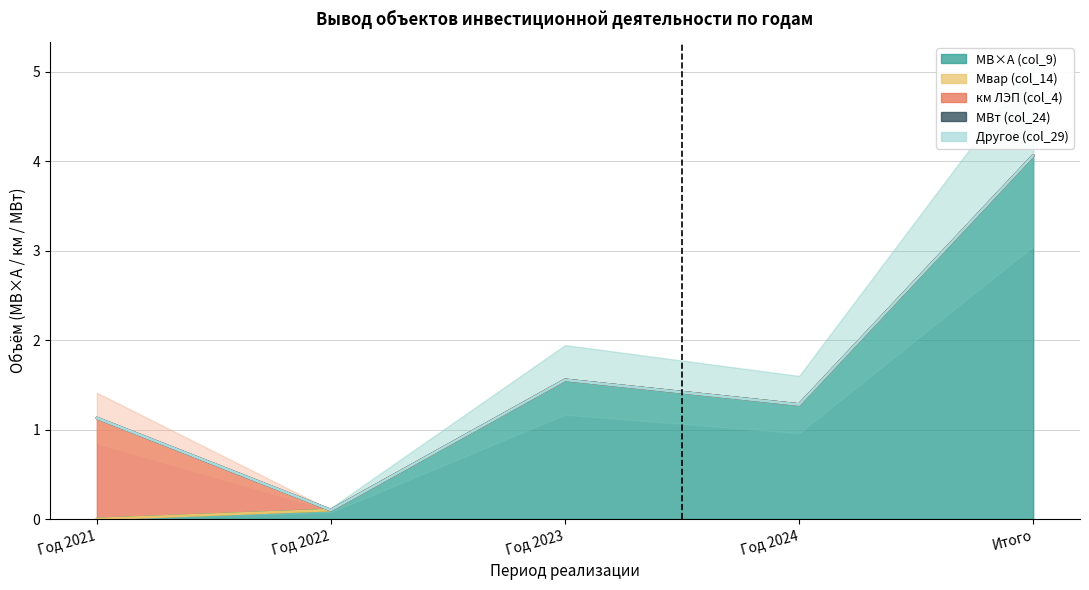

True or false: км ЛЭП (col_4) has more than 0 interior local peaks.

False